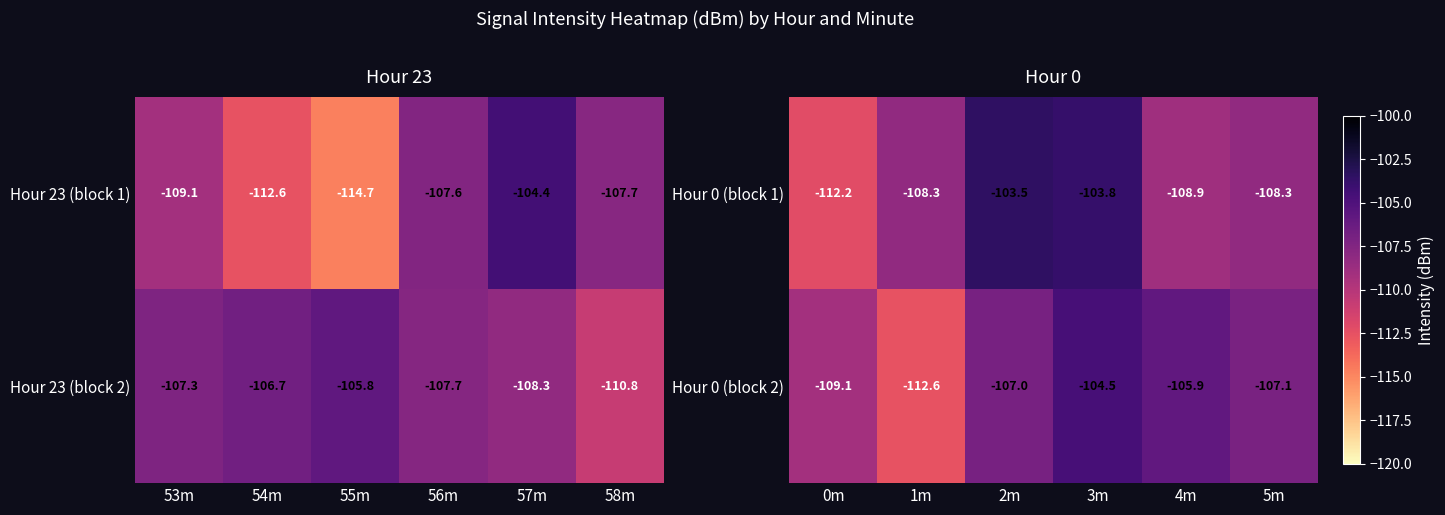

What is the minimum value for Hour 0 (block 2)?

-112.6